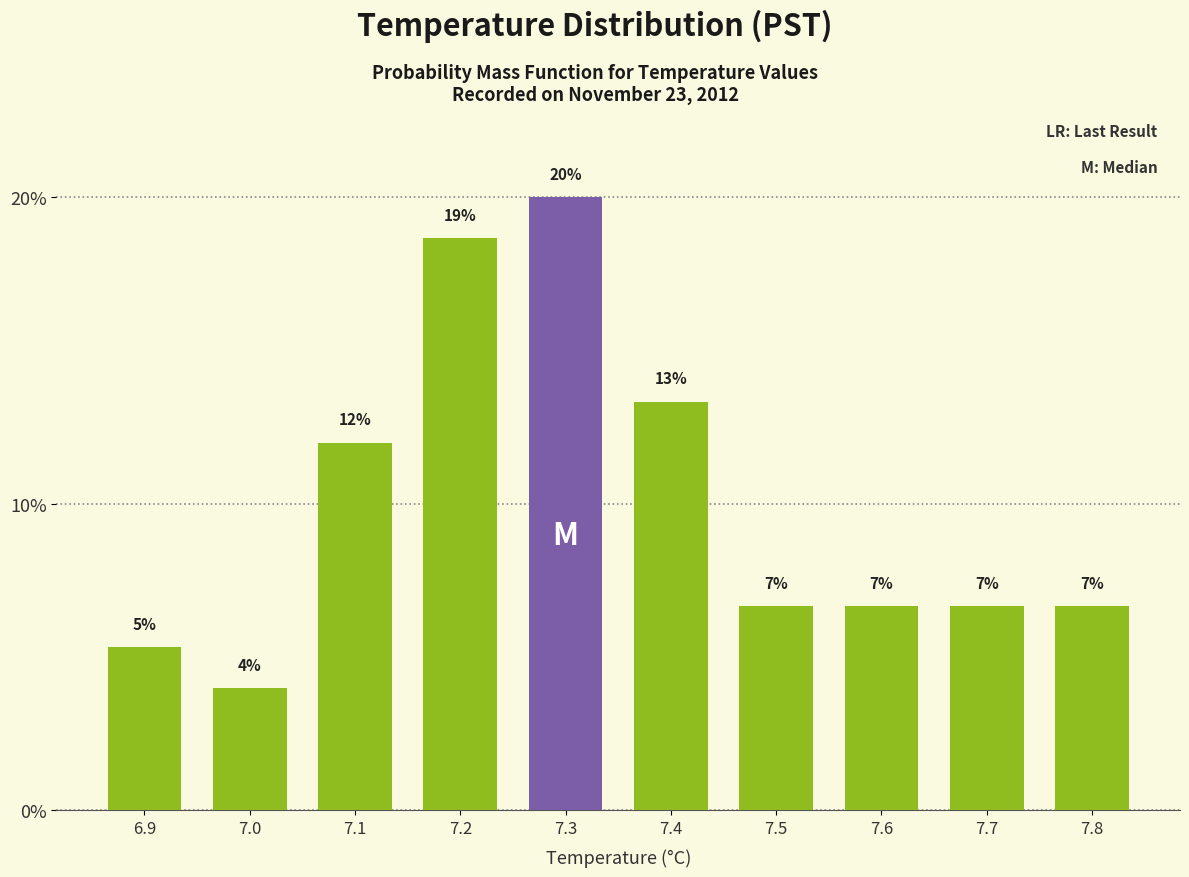

Does the chart contain any negative values?

No